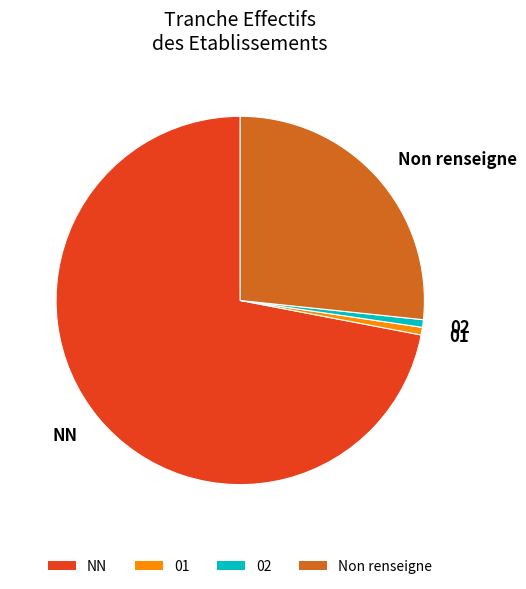

Does NN account for over 50% of the chart?

Yes